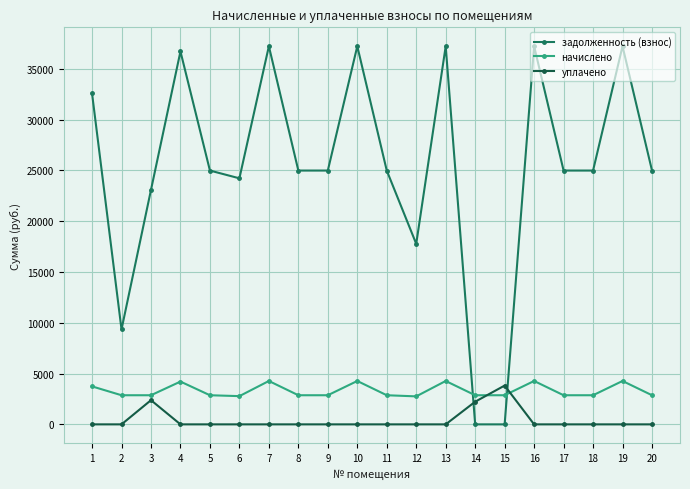

Is this an area chart (filled region under the line)?

No